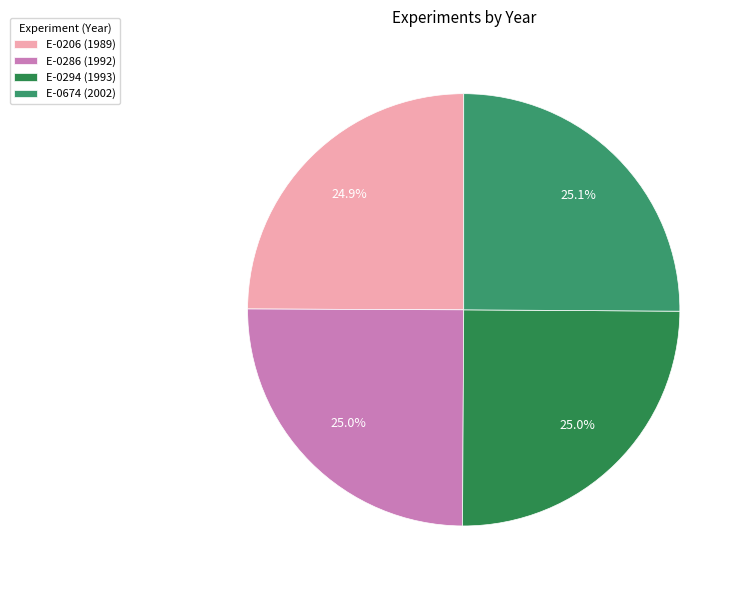

To the nearest percent, what portion does E-0294 represent?

25%